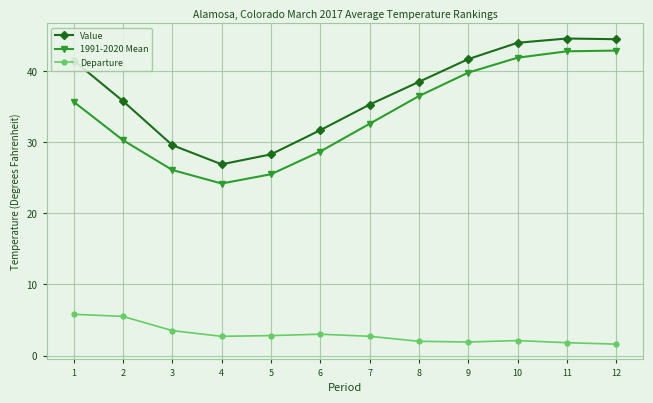

What is the highest value of the Value series?

44.6